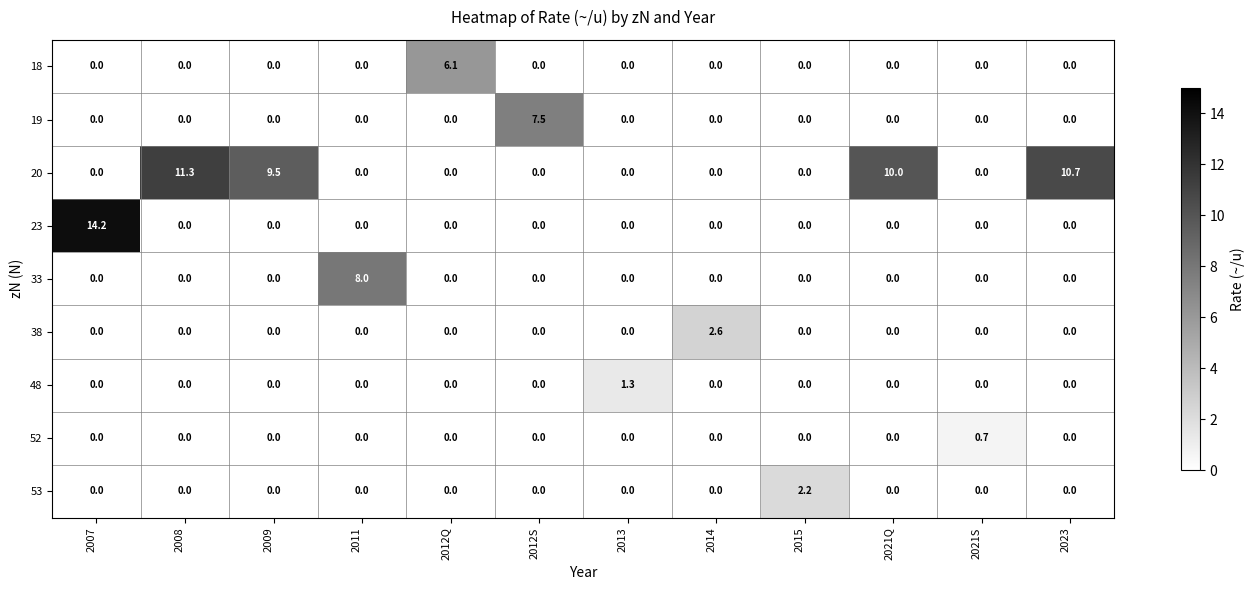

Which label corresponds to the largest value in the chart?

2007